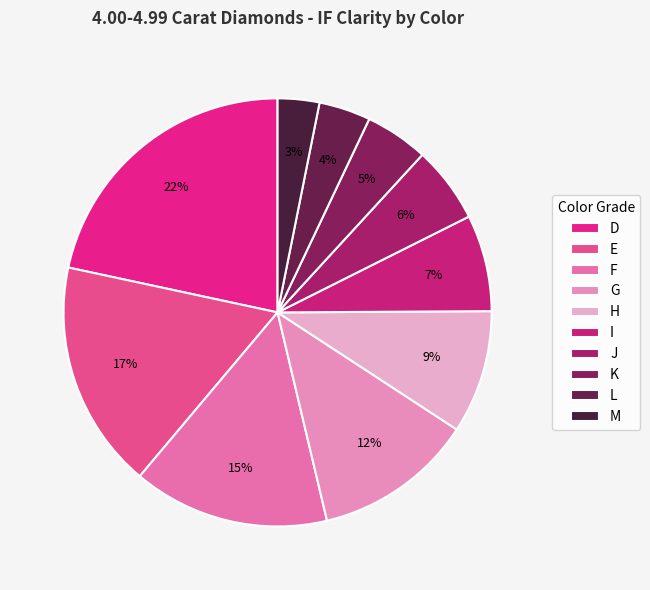

Which slice is the largest?

D